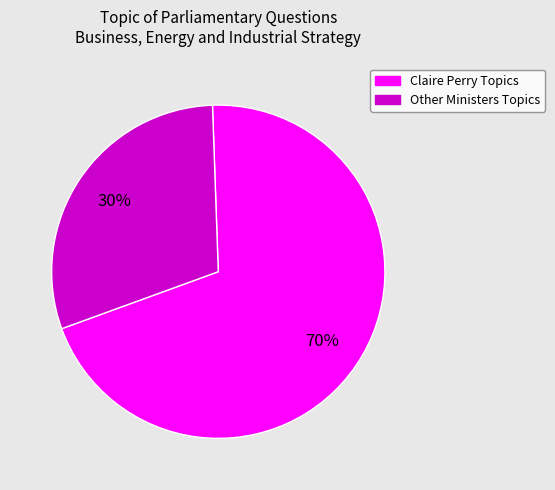

To the nearest percent, what is the average slice percentage?

50%